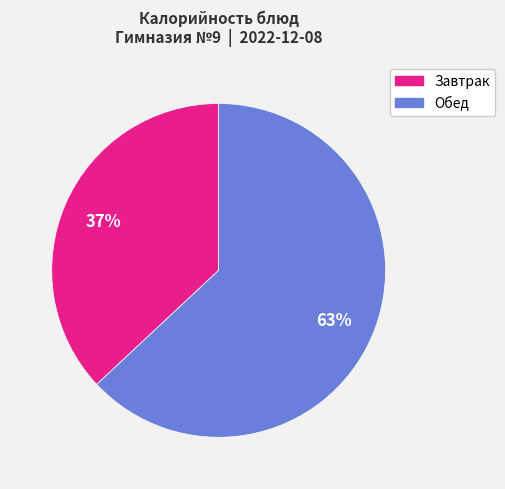

Is there a majority slice in this chart?

Yes